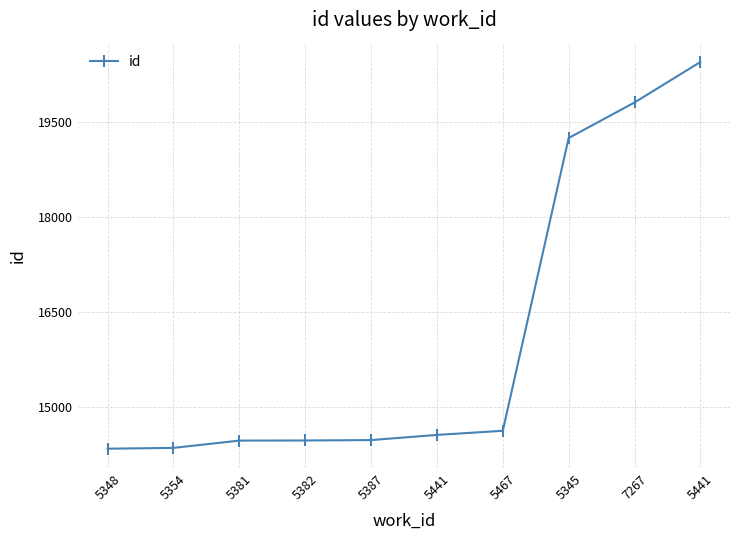

How many data points does each series have?

10